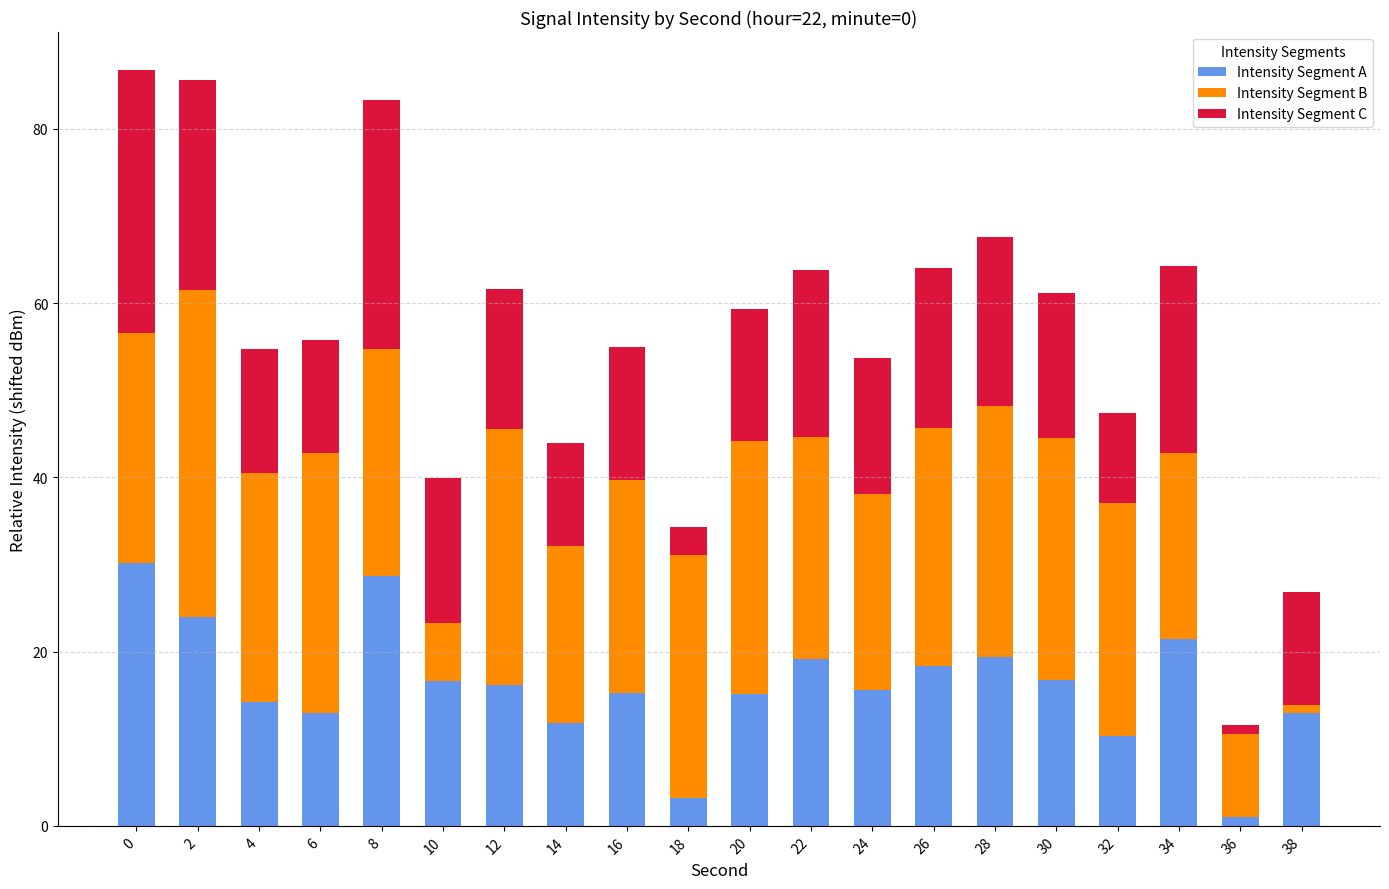

What is the total value across all series at 22?

63.8